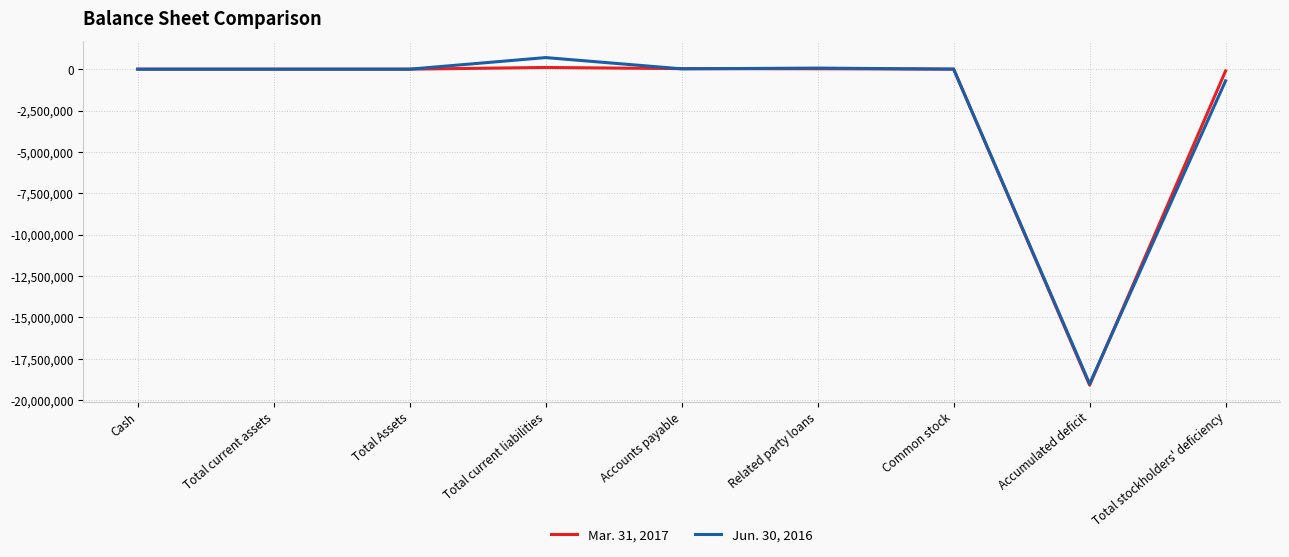

How many lines are shown in the chart?

2